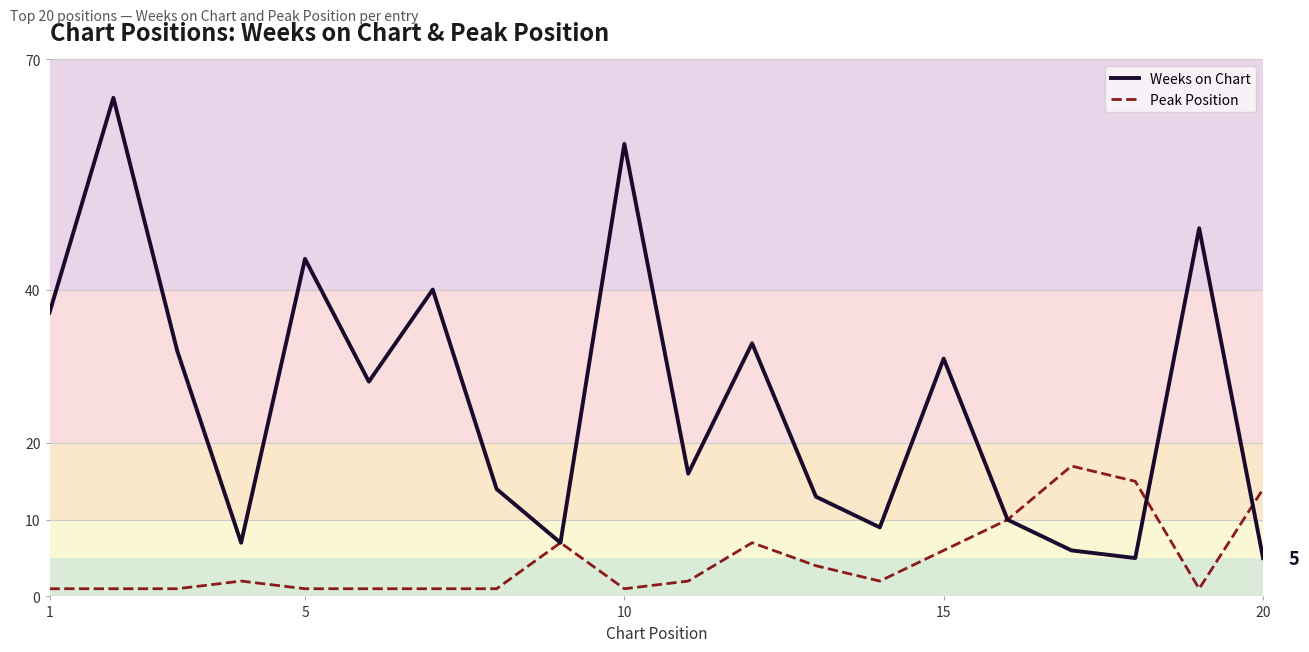

Which series has the widest spread of values?

Weeks on Chart